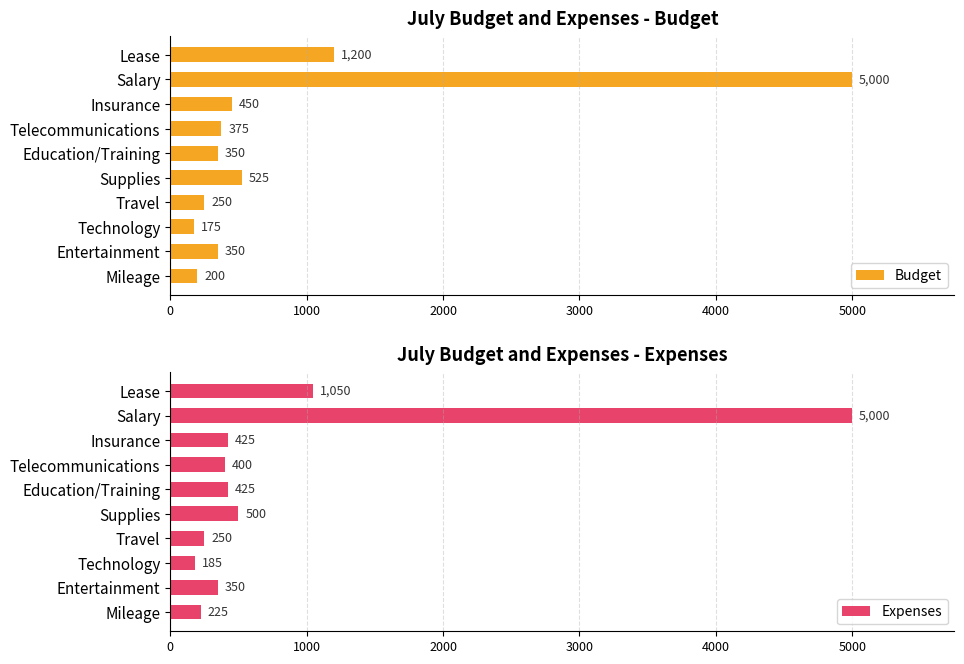

What is the difference between the maximum and minimum values in the Budget series?

4825